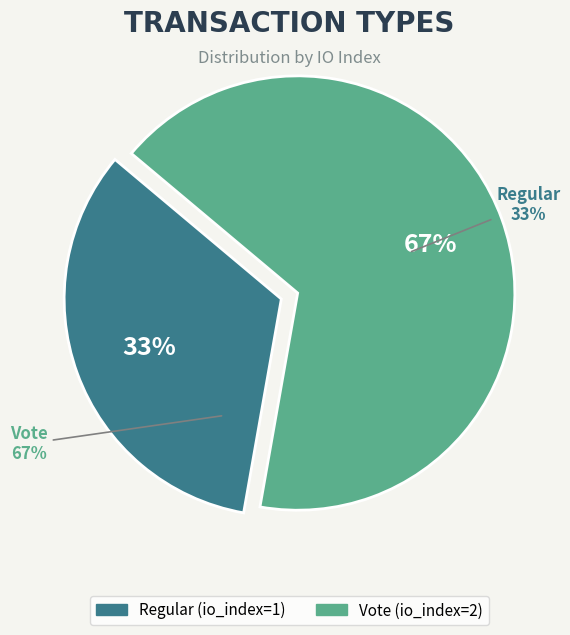

What is the majority slice?

Vote